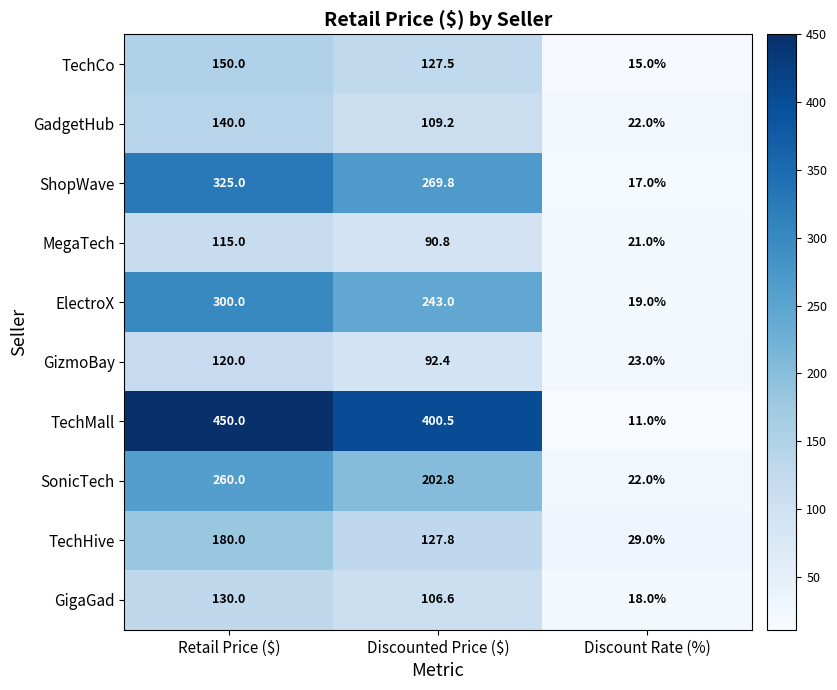

Which series changed the most between Discounted Price ($) and Discount Rate (%)?

TechMall